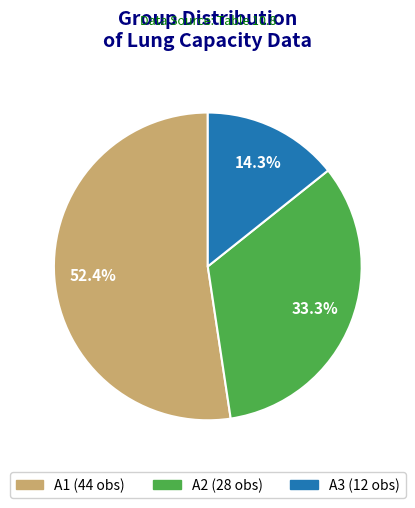

What is the ratio of the value at A1 to the value at A2?

1.6